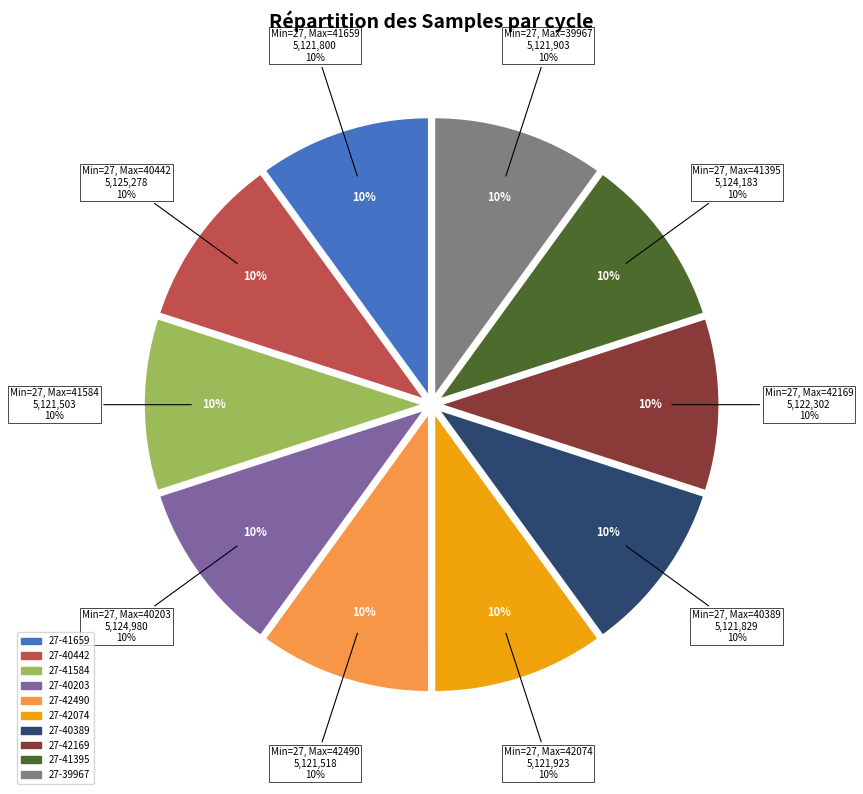

Count the number of slices in the pie.

10